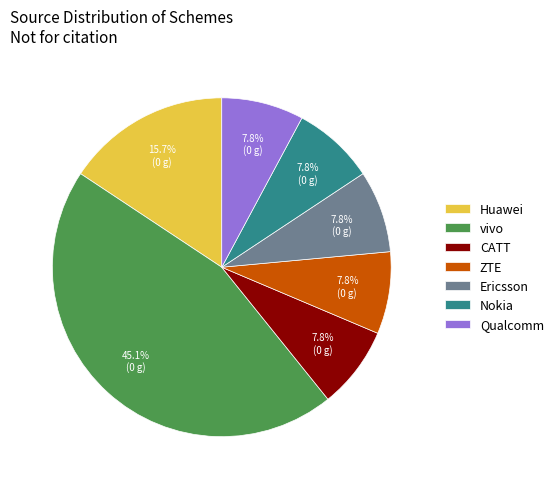

To the nearest percent, what is the difference between the largest and smallest slice percentages?

37%